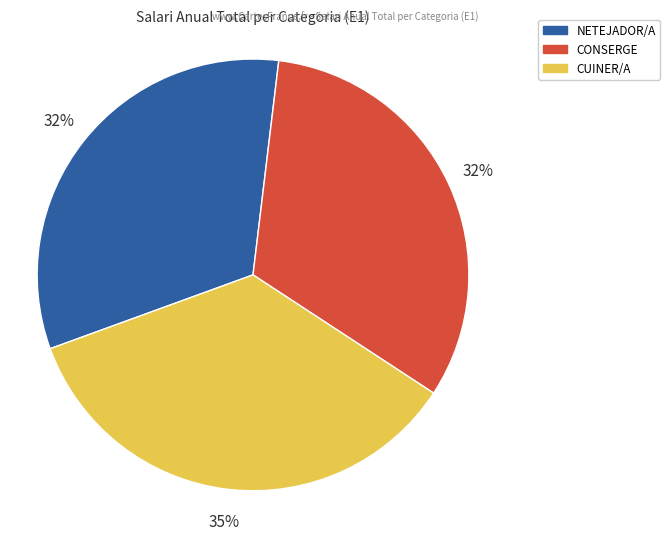

True or false: CONSERGE accounts for 32% of the total.

True